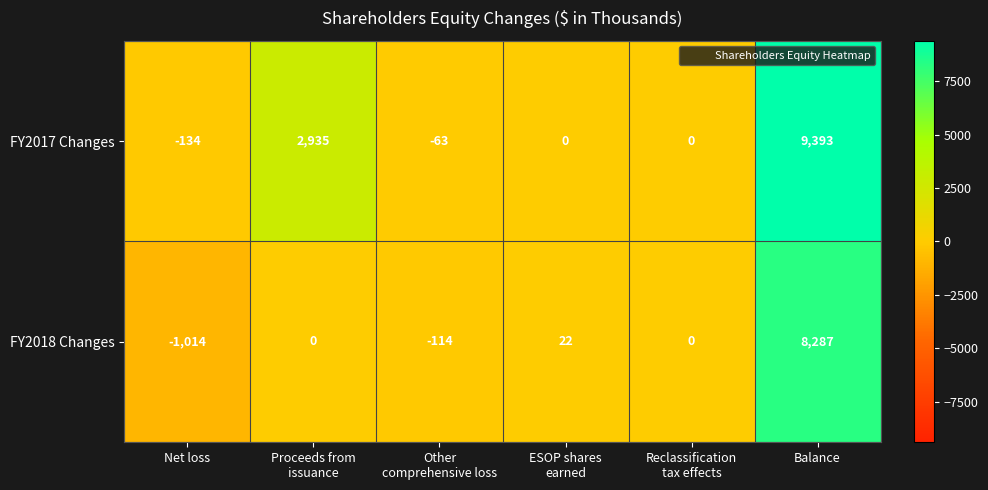

Reading left to right, extract all data points from this chart.

FY2017 Changes: -134	2935	-63	0	0	9393
FY2018 Changes: -1014	0	-114	22	0	8287